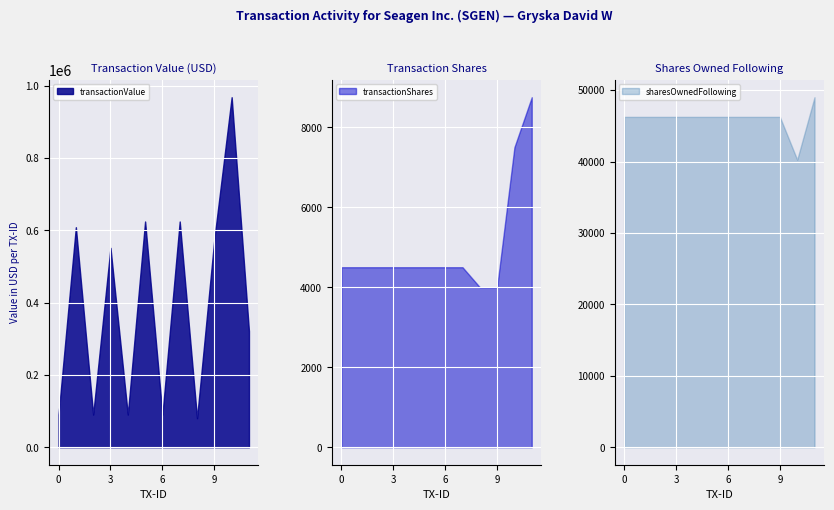

How many lines are shown in the chart?

3